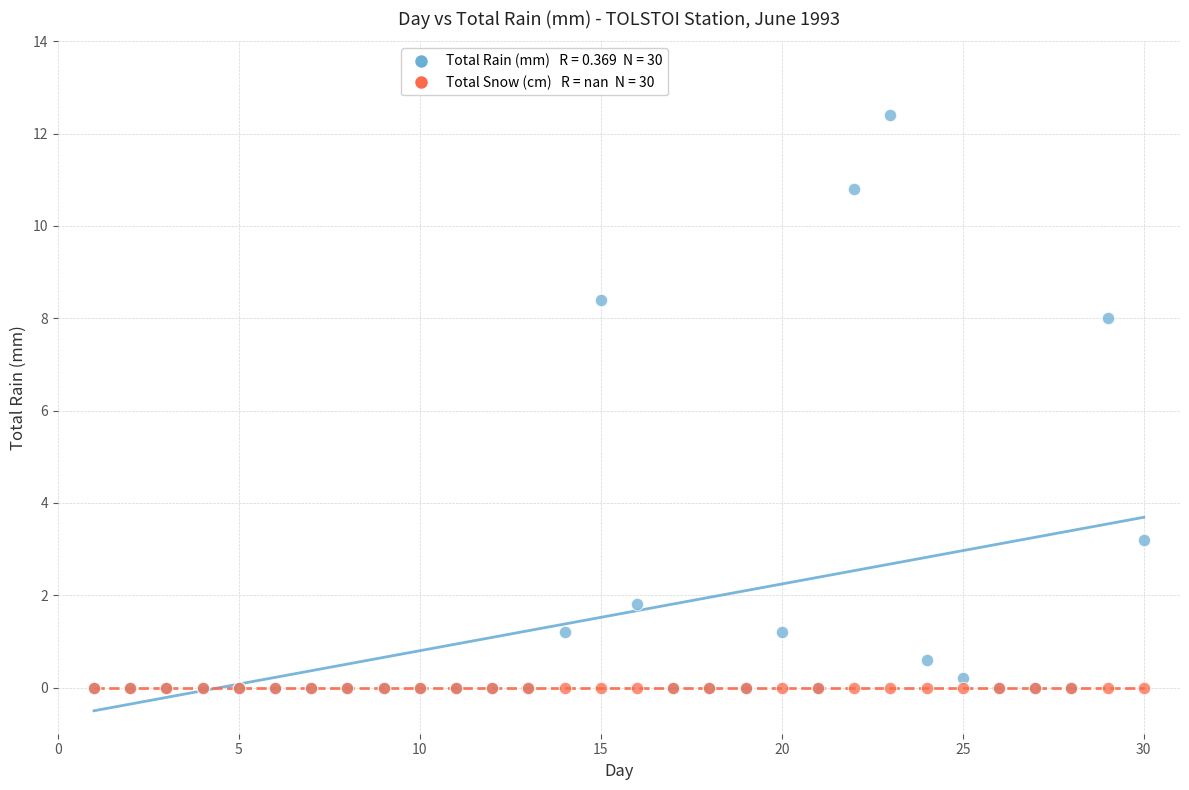

Across all series, what Y value is closest to 6?

8.0